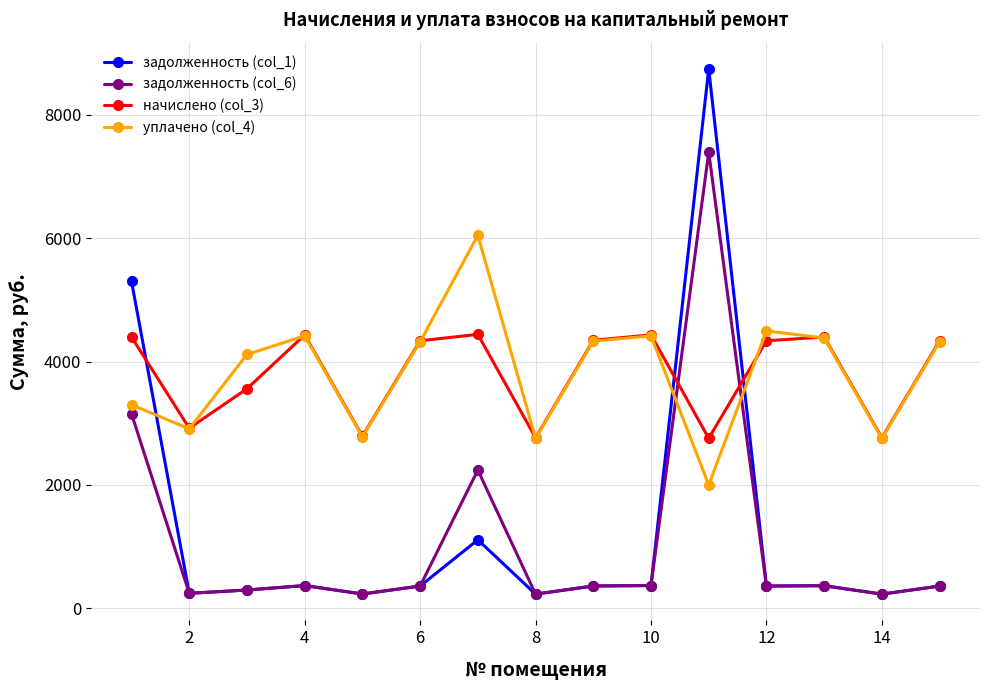

What are all the series names shown in the legend?

задолженность (col_1), задолженность (col_6), начислено (col_3), уплачено (col_4)